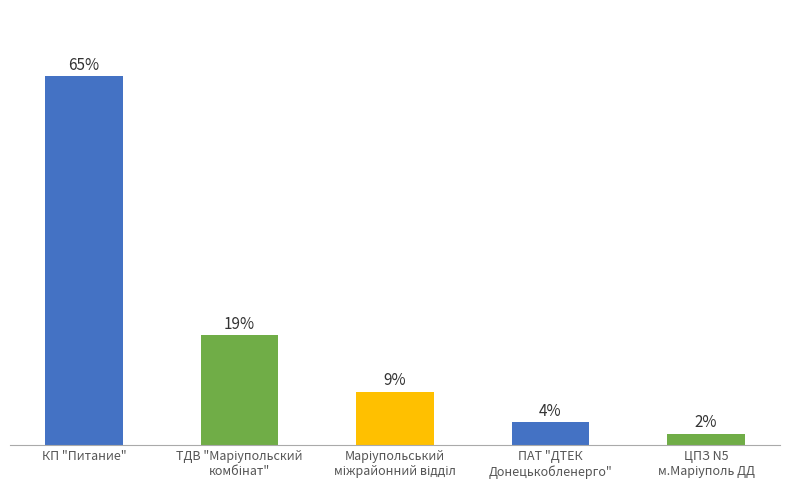

What is the difference between the maximum and minimum values?

1364758.6